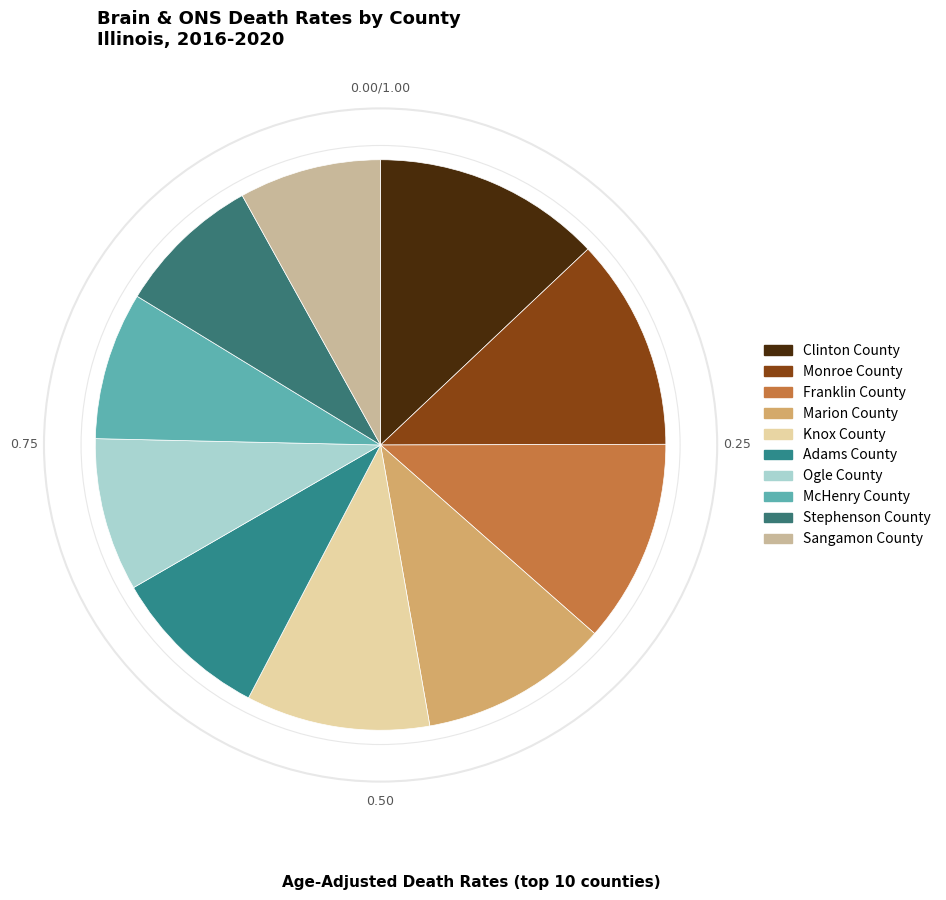

Is there a majority slice in this chart?

No